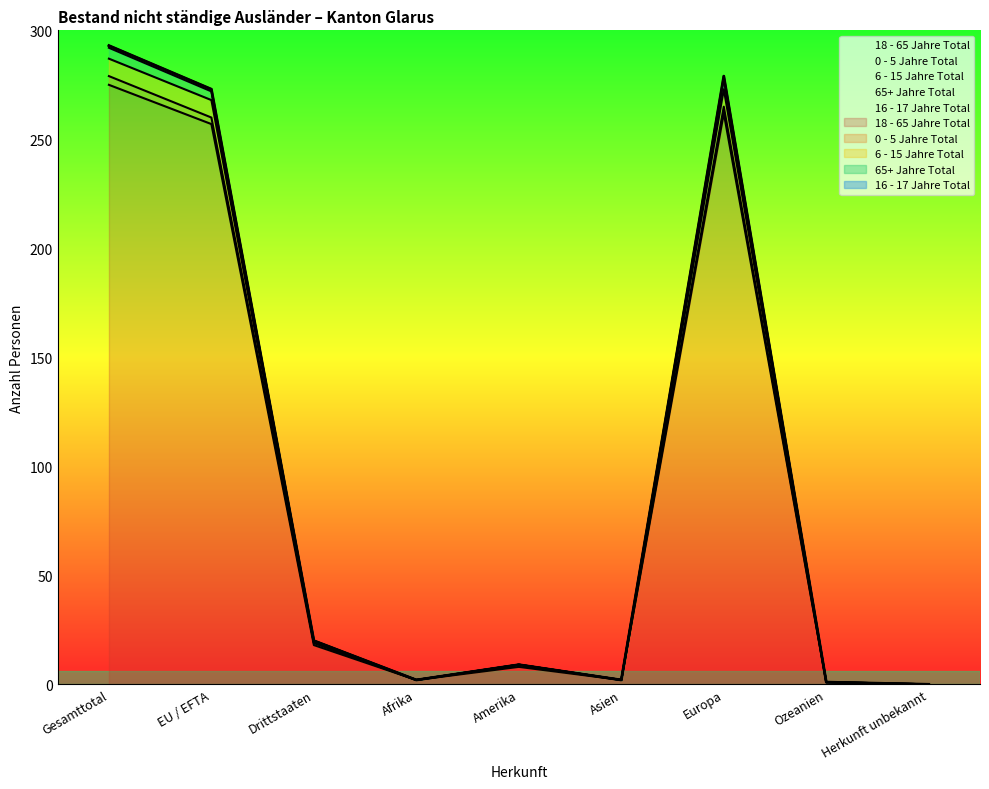

Where is 16 - 17 Jahre Total nearest to the value 146?

Drittstaaten